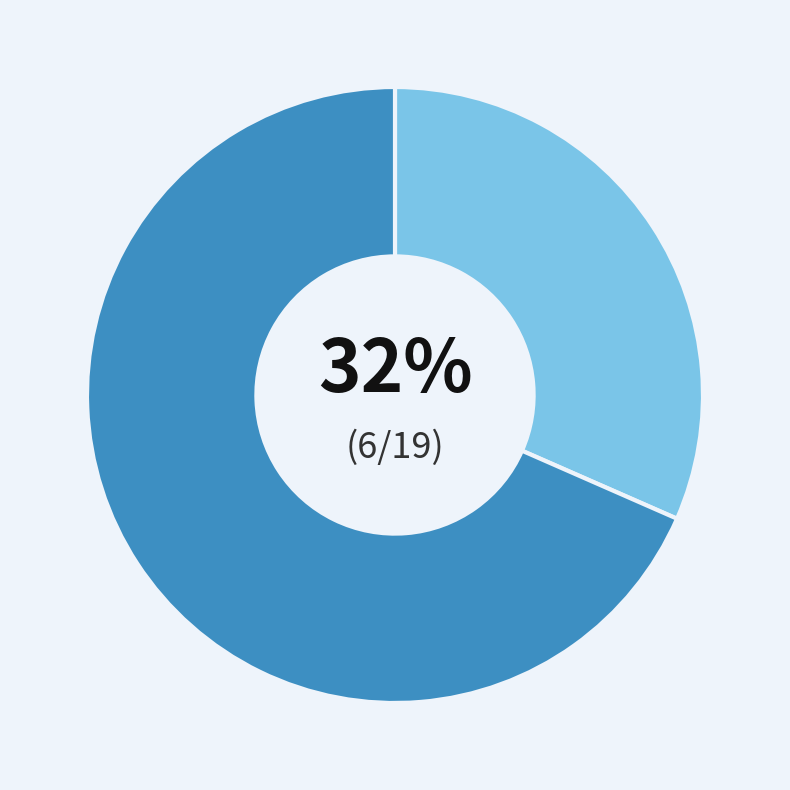

To the nearest percent, what is the average slice percentage?

50%